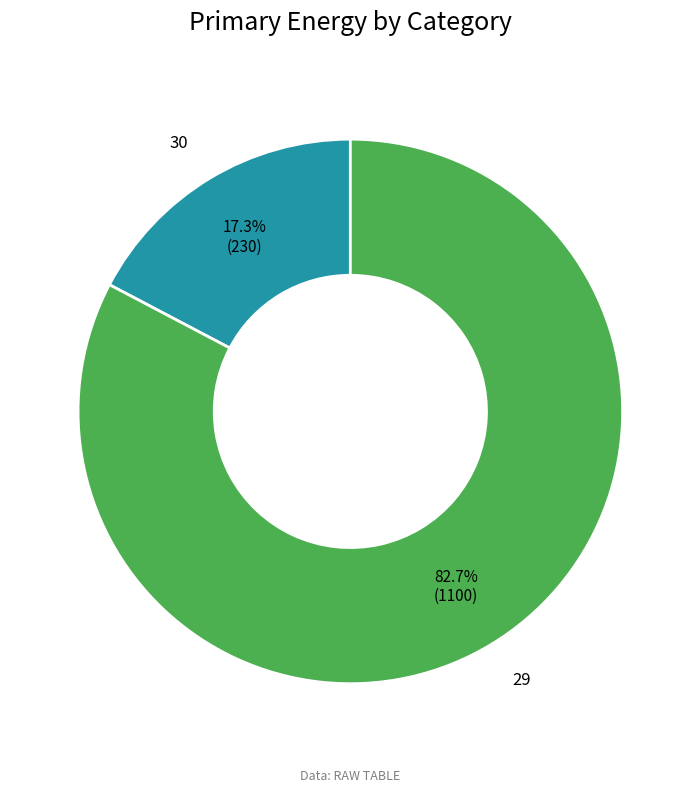

To the nearest percent, what portion does 29 represent?

83%